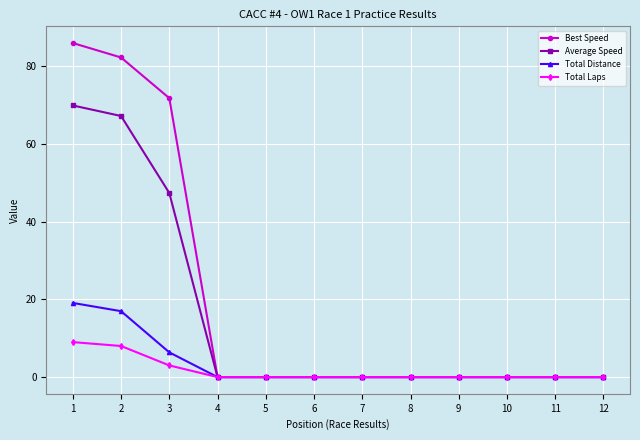

Is the value of Total Distance at 7 greater than the value of Average Speed at 1?

No